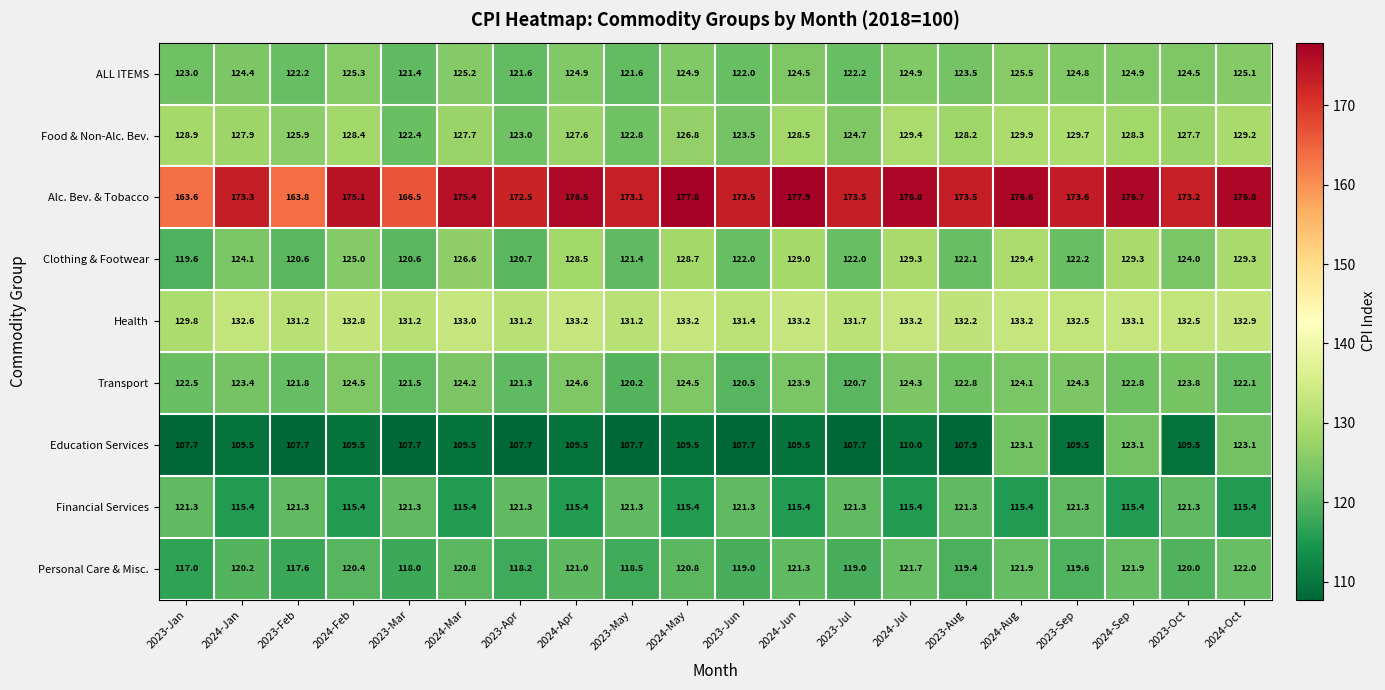

What is the maximum value shown in the chart?

177.9